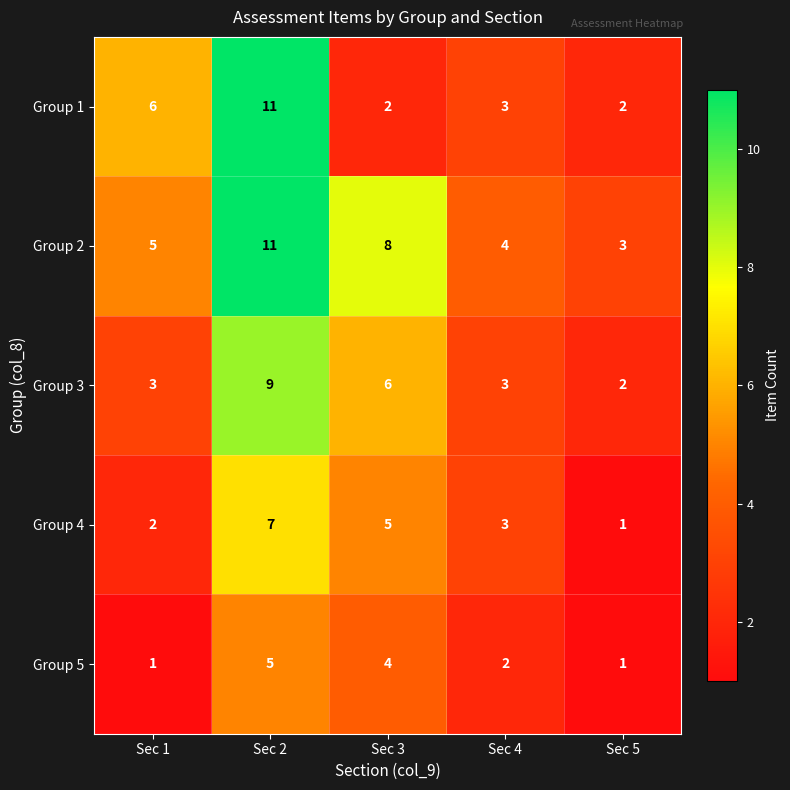

The value of Group 1 at Sec 2 is 6. True or false?

False